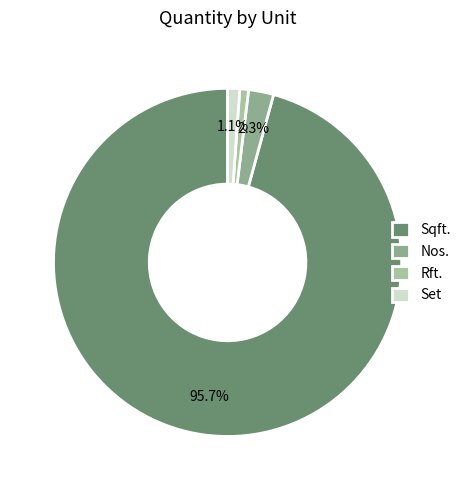

Is it true that Nos. is 2% of the pie?

True